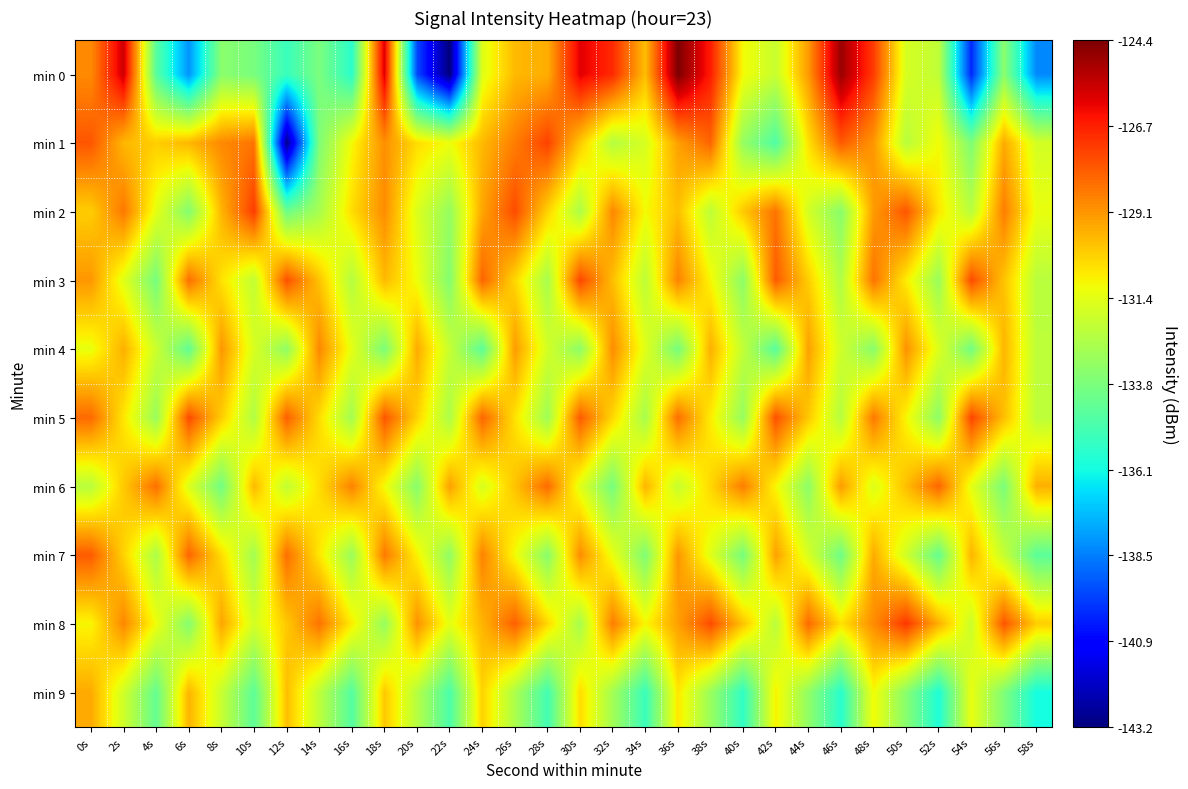

What is the maximum value shown in the chart?

-124.4